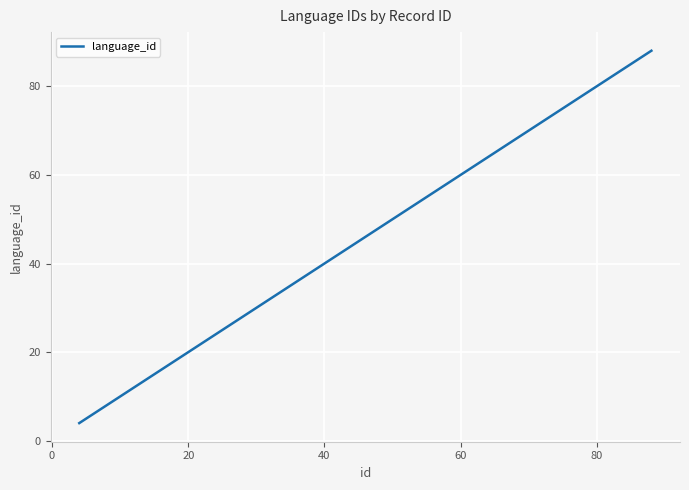

Reading right to left, list all the values displayed in this chart.

88	87	86	82	80	76	75	74	73	72	71	70	66	64	61	60	56	55	54	53	47	46	44	42	40	35	30	27	24	23	22	20	17	16	15	13	11	10	6	4